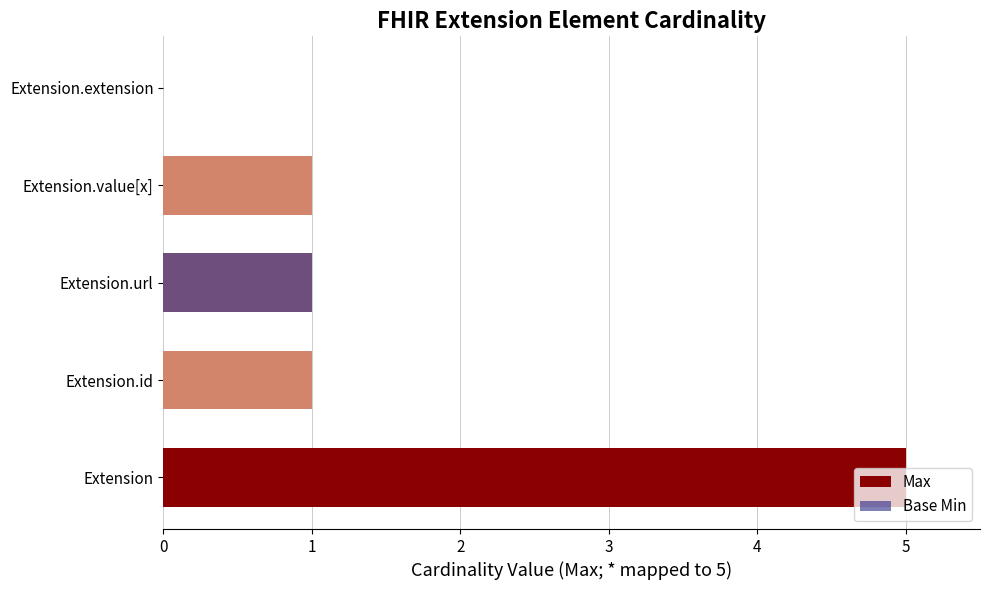

What is the average value?

2